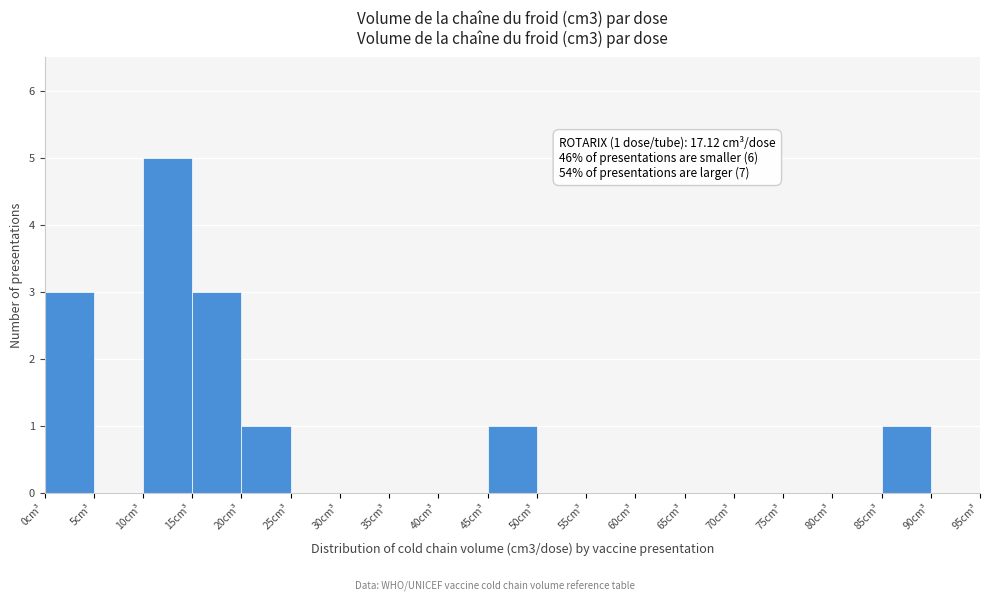

Over which range of the x-axis is the bar tallest?

10 to 15